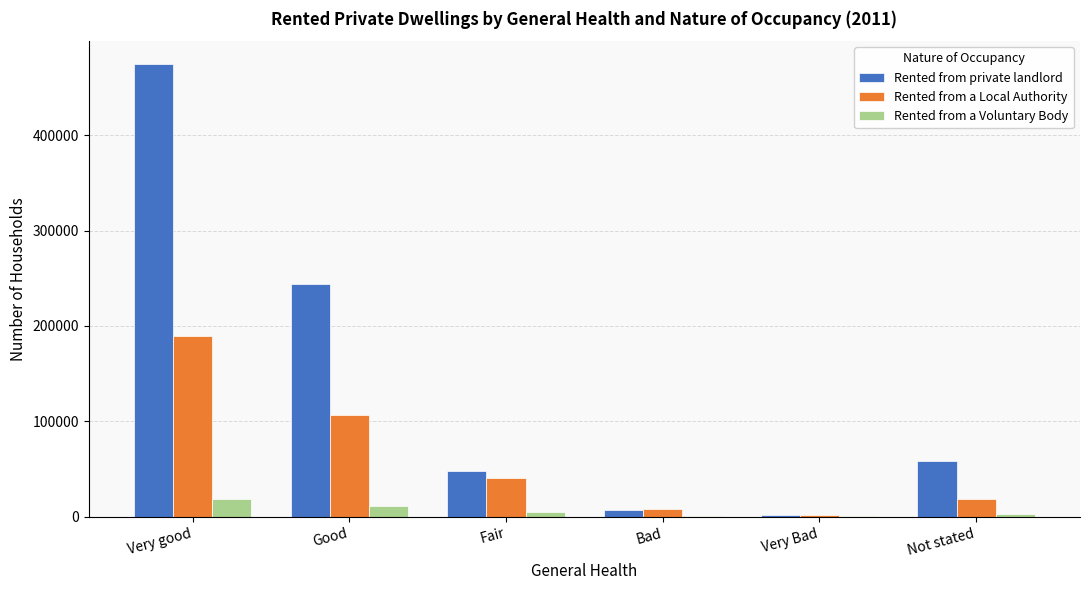

Read the Rented from private landlord value at Good.

243964